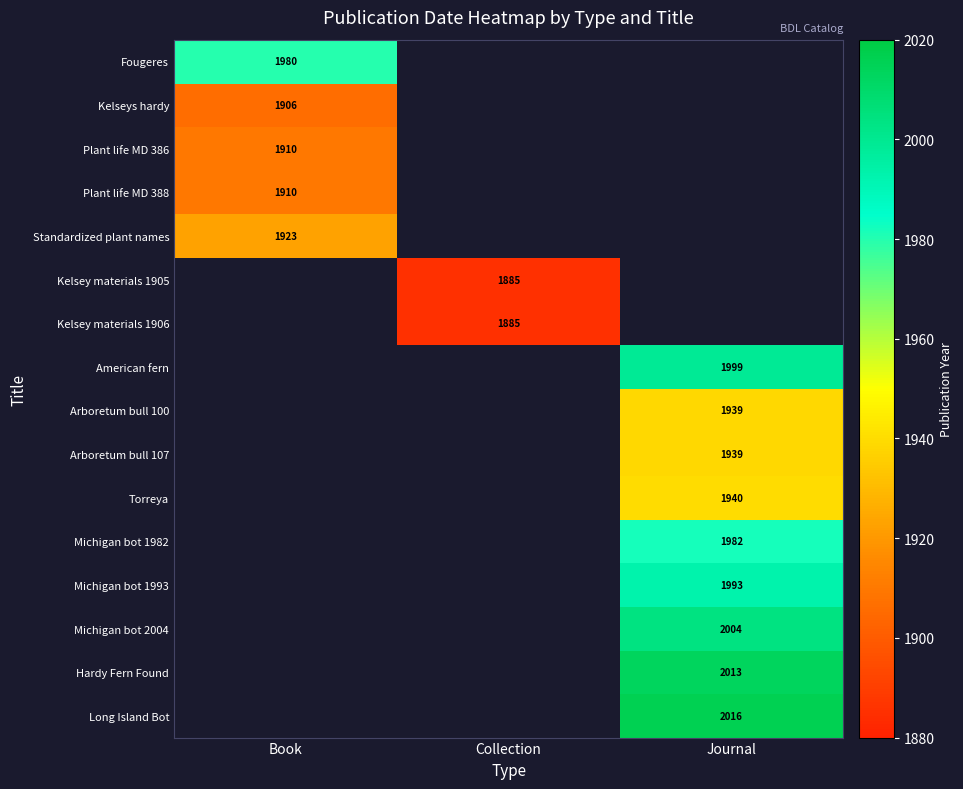

The Michigan bot 2004 series shows 955 at Journal. True or false?

False